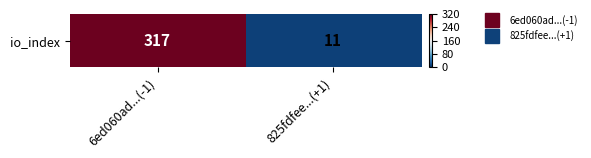

Rank the categories by value from lowest to highest.

825fdfee...(+1), 6ed060ad...(-1)